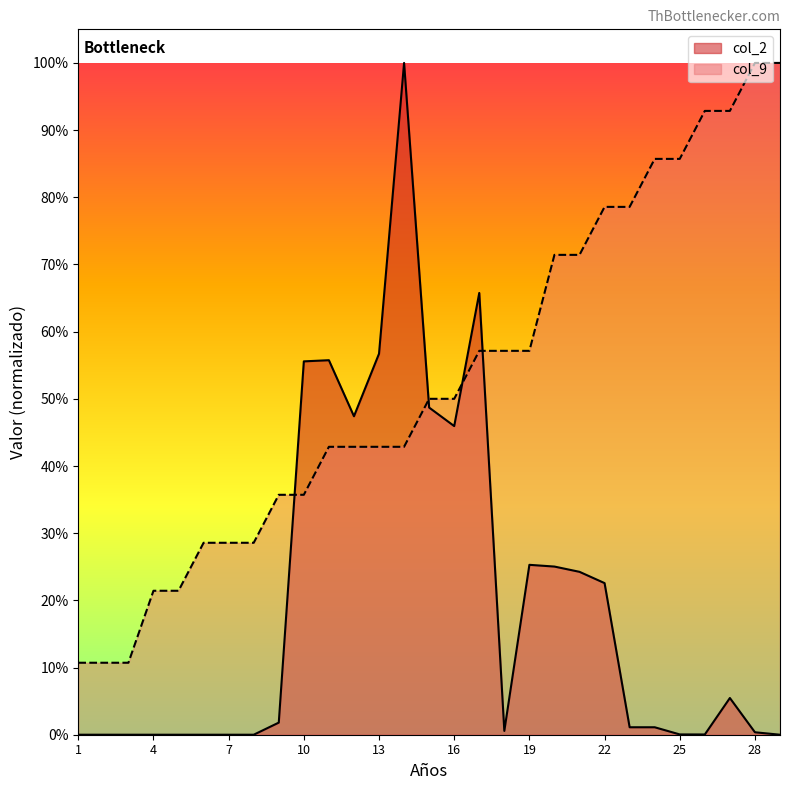

How many lines are shown in the chart?

2